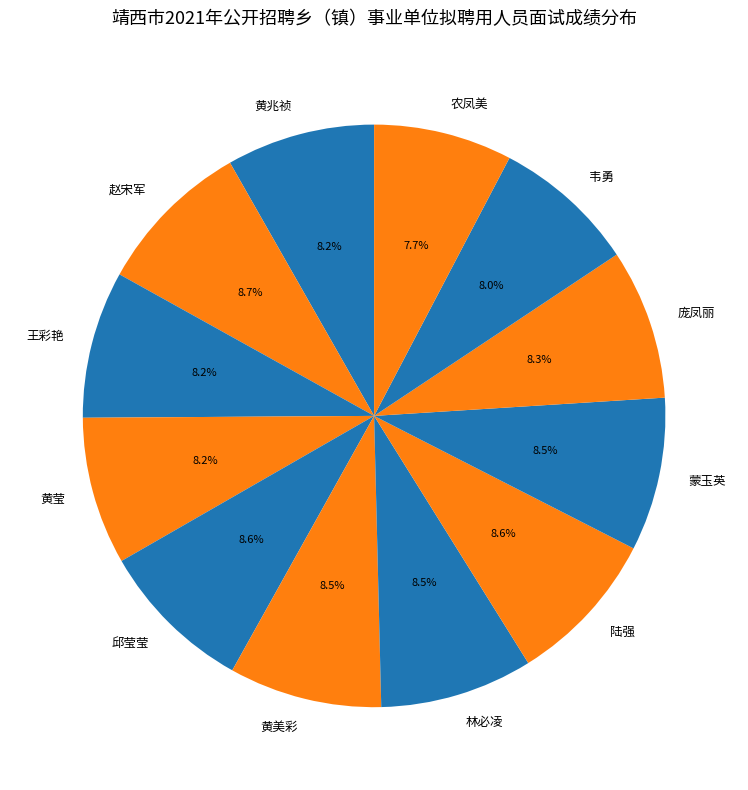

Does 陆强 account for over 50% of the chart?

No